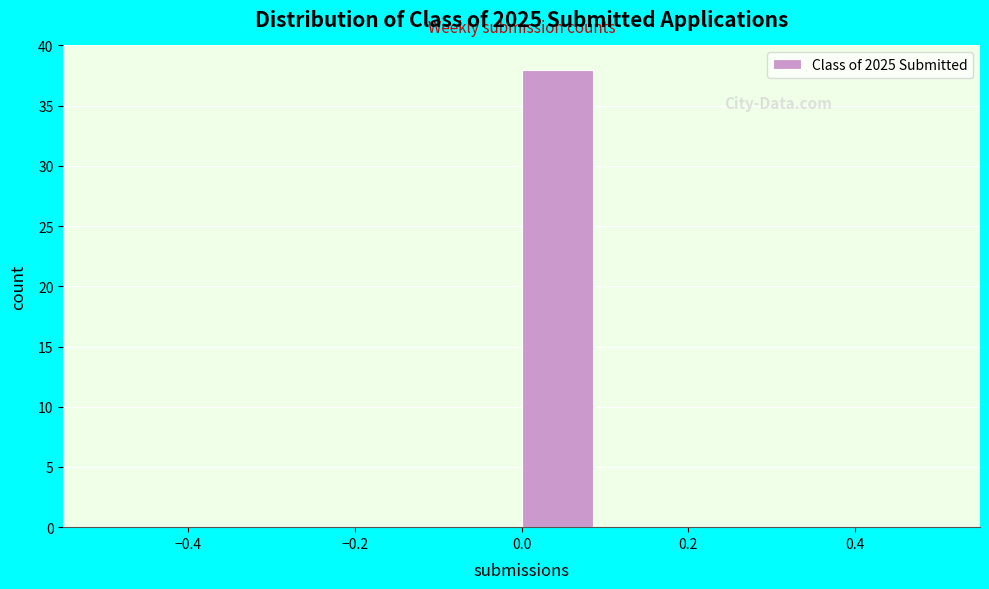

Which range on the x-axis has the tallest bar?

0.0 to 0.1